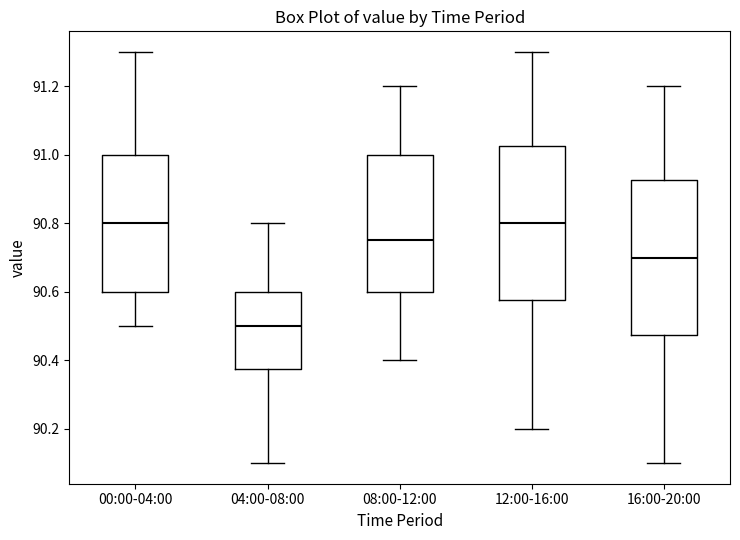

Reading left to right, read every box against the y-axis: the position of its median line, the range the box covers, and the ends of its whiskers. The values are not printed on the chart, so give them approximately, as read against the axis.

00:00-04:00: median 90.80, box 90.60 to 91.00, whiskers 90.50 to 91.30
04:00-08:00: median 90.50, box 90.38 to 90.60, whiskers 90.10 to 90.80
08:00-12:00: median 90.76, box 90.60 to 91.00, whiskers 90.40 to 91.20
12:00-16:00: median 90.80, box 90.58 to 91.02, whiskers 90.20 to 91.30
16:00-20:00: median 90.70, box 90.48 to 90.92, whiskers 90.10 to 91.20